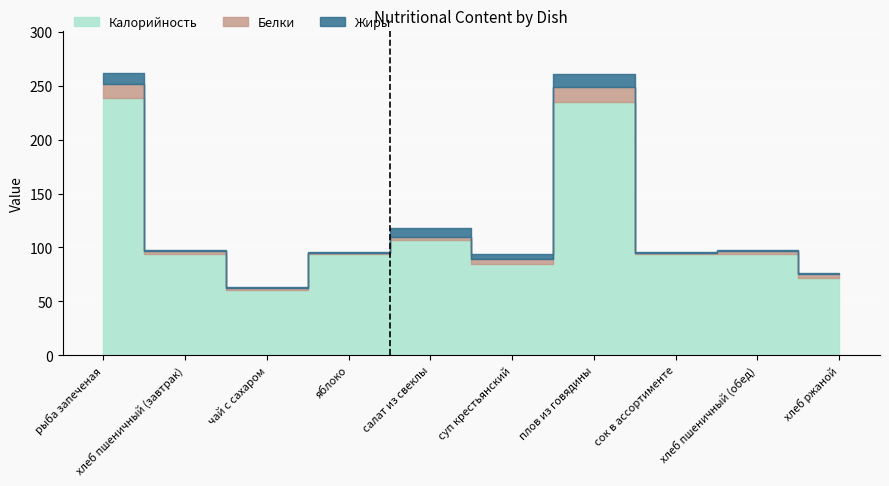

How many data points in Калорийность are above 94?

3